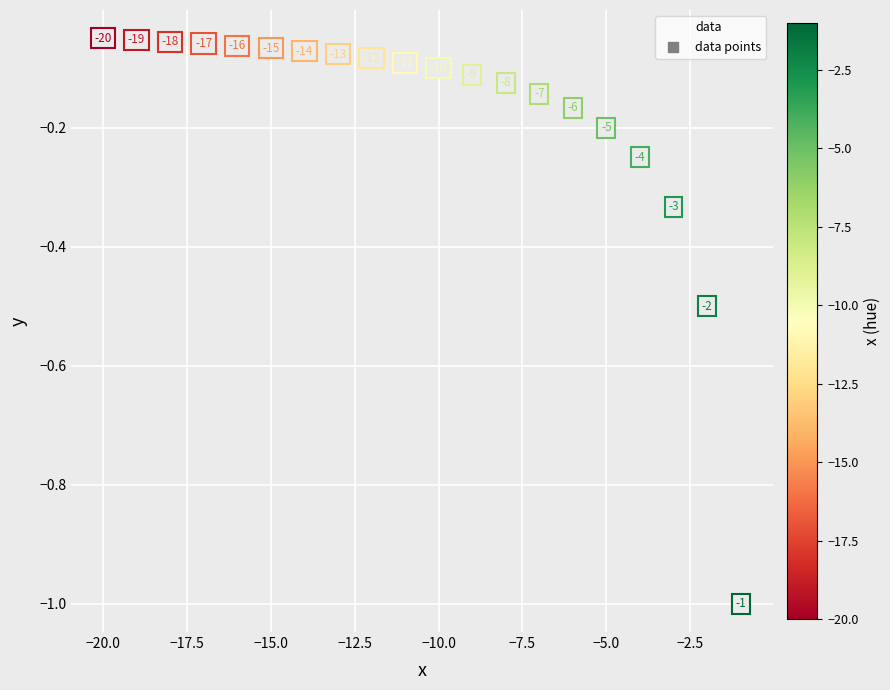

What is the range of X values (max minus min)?

19.0